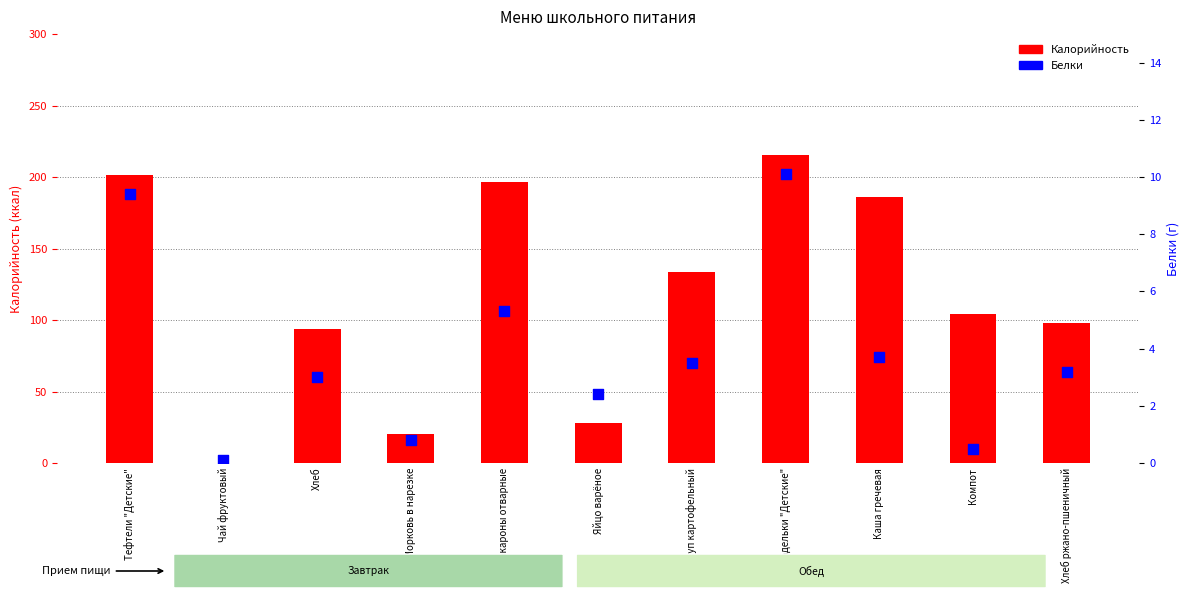

Which series reaches the minimum Y coordinate?

Белки